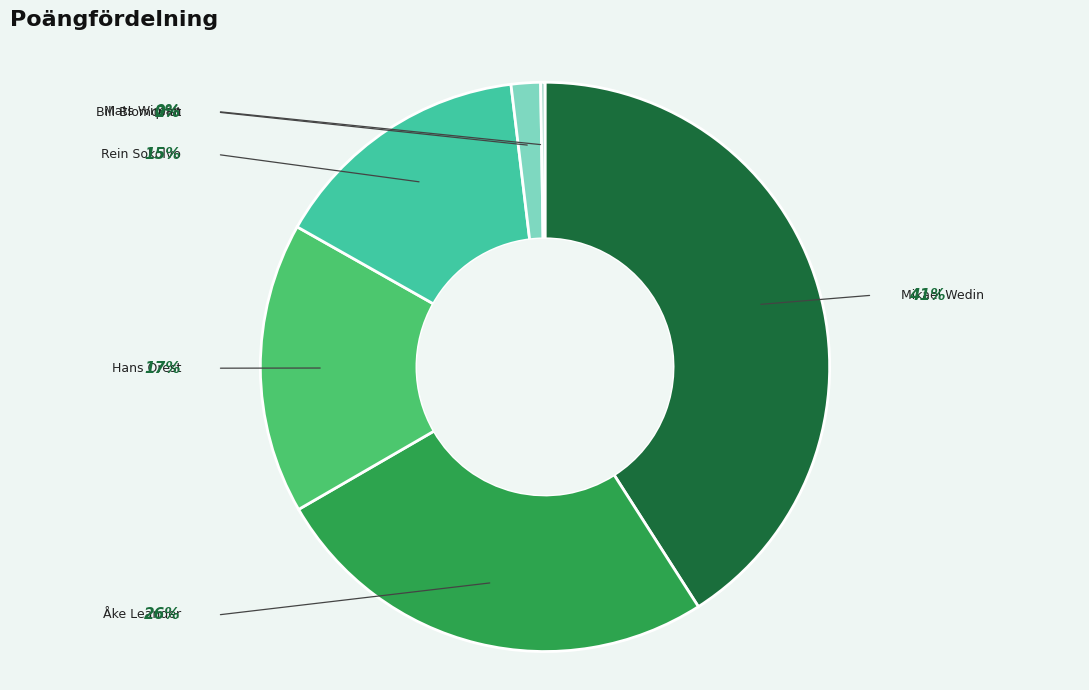

Combined, do Åke Leander and Hans Orest account for over 50%?

No